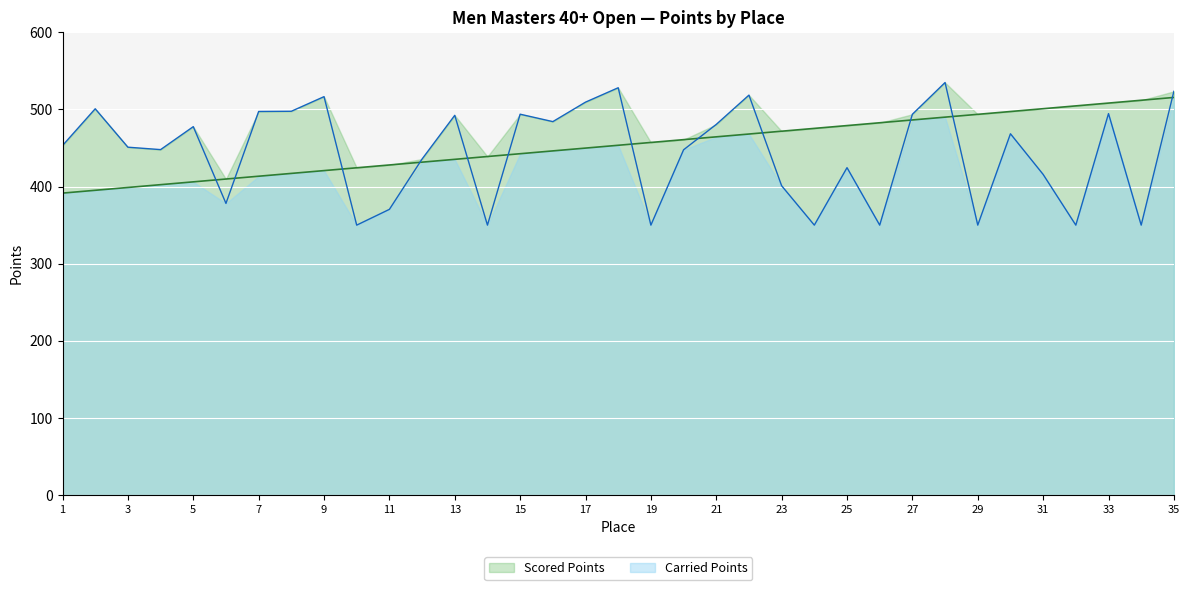

What is the total value across all series at 25?

903.5